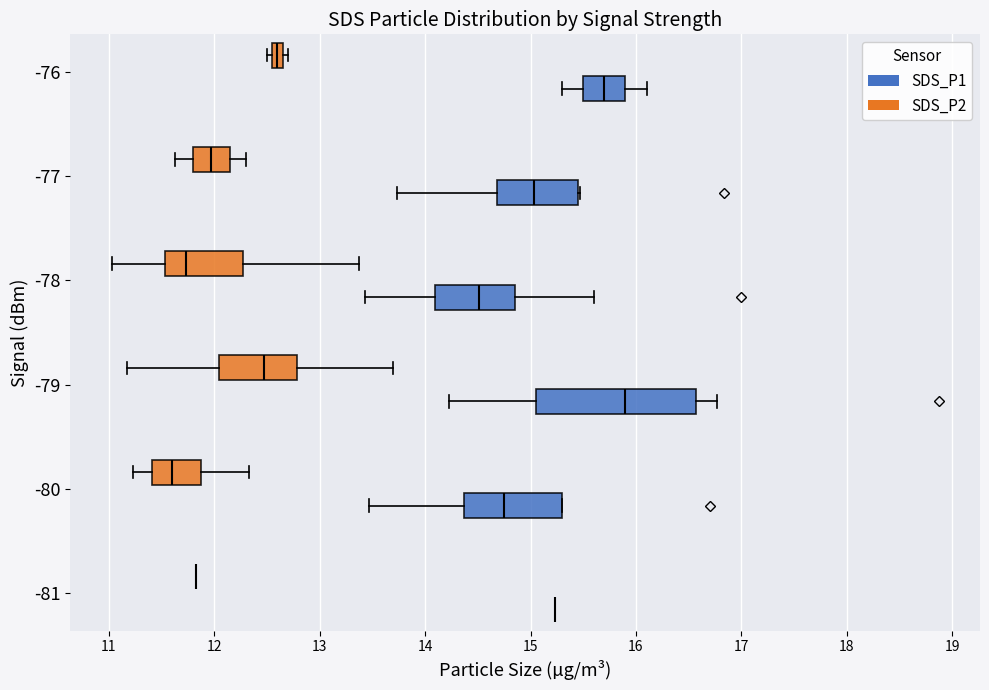

Which box is the widest, from its left edge to its right edge?

-79 (SDS_P1)